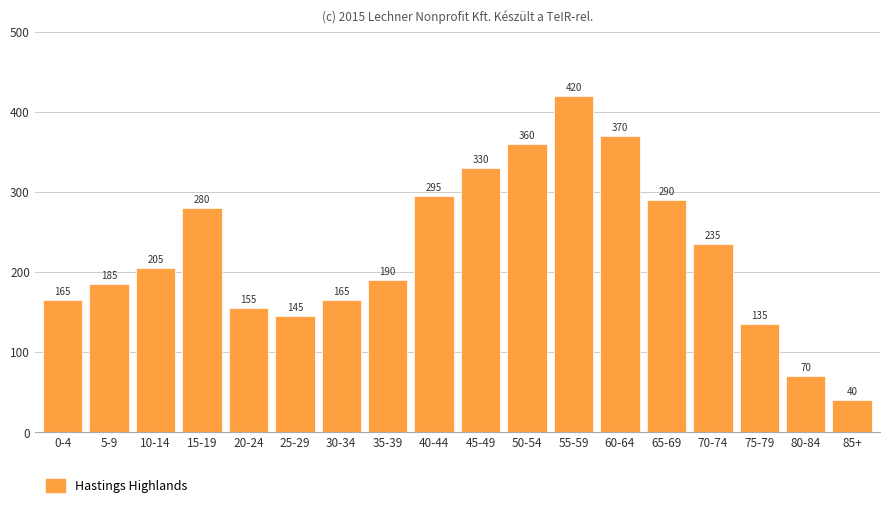

What is the label of the 17th bar from the left?

80-84